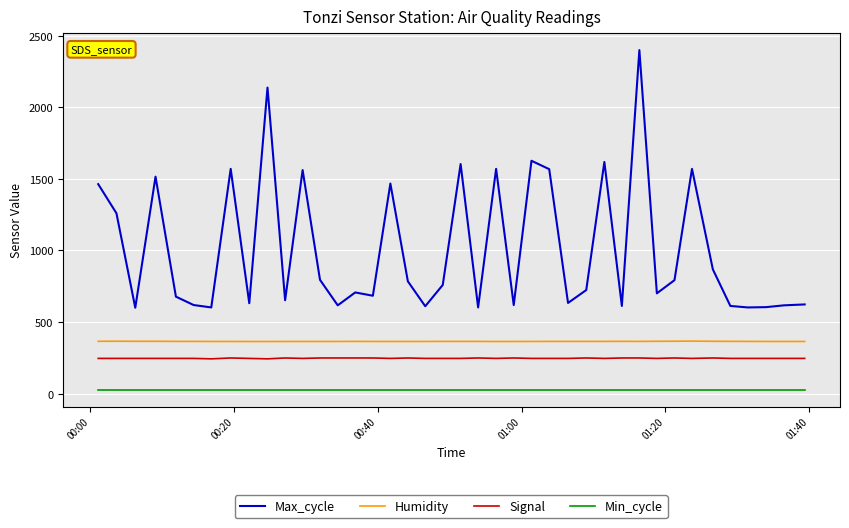

True or false: Humidity and Min_cycle cross at least once.

False